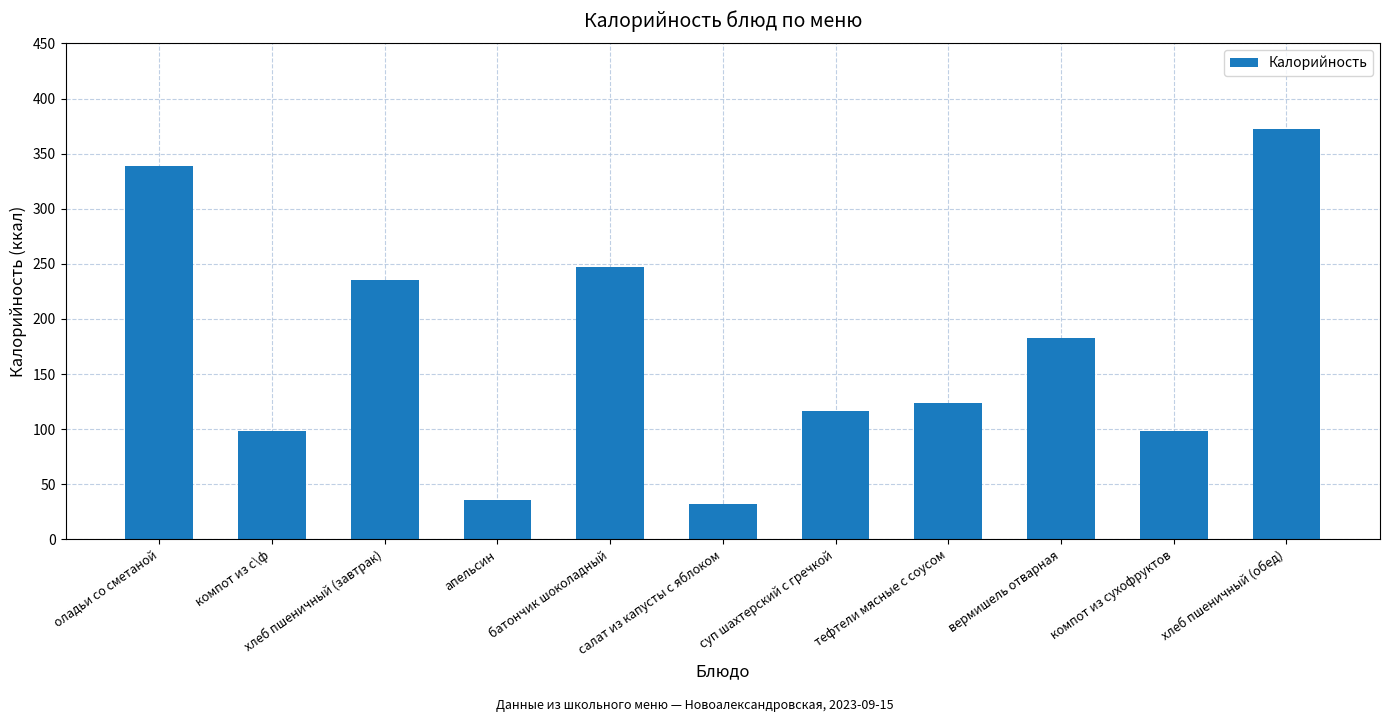

What is the sum of all values?

1882.8